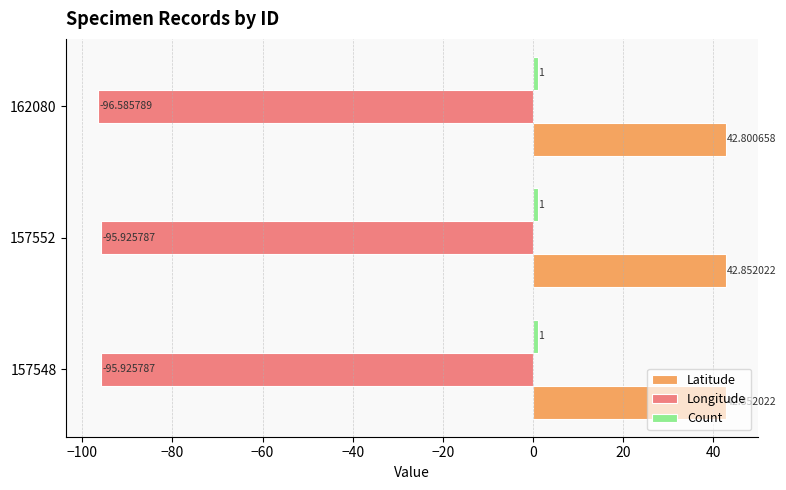

At which label does Latitude reach its minimum?

162080